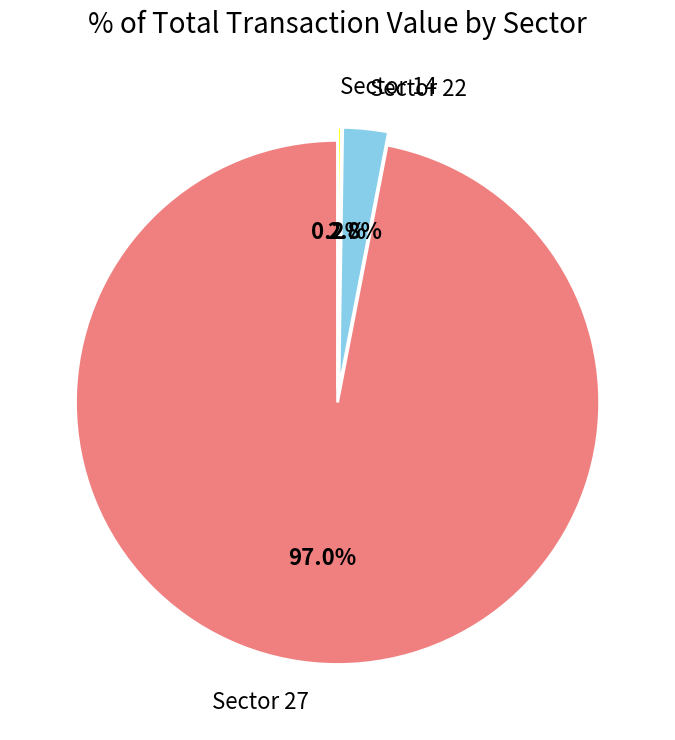

Which category has the biggest portion of the pie?

Sector 27